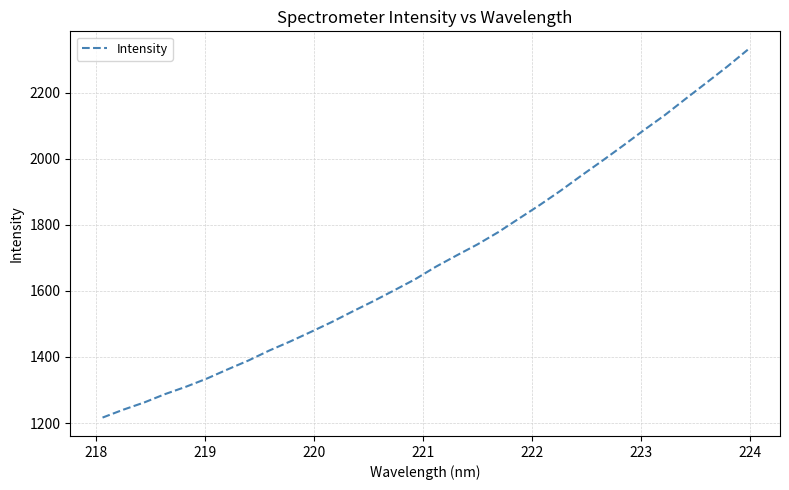

What is the maximum value shown in the chart?

2331.0